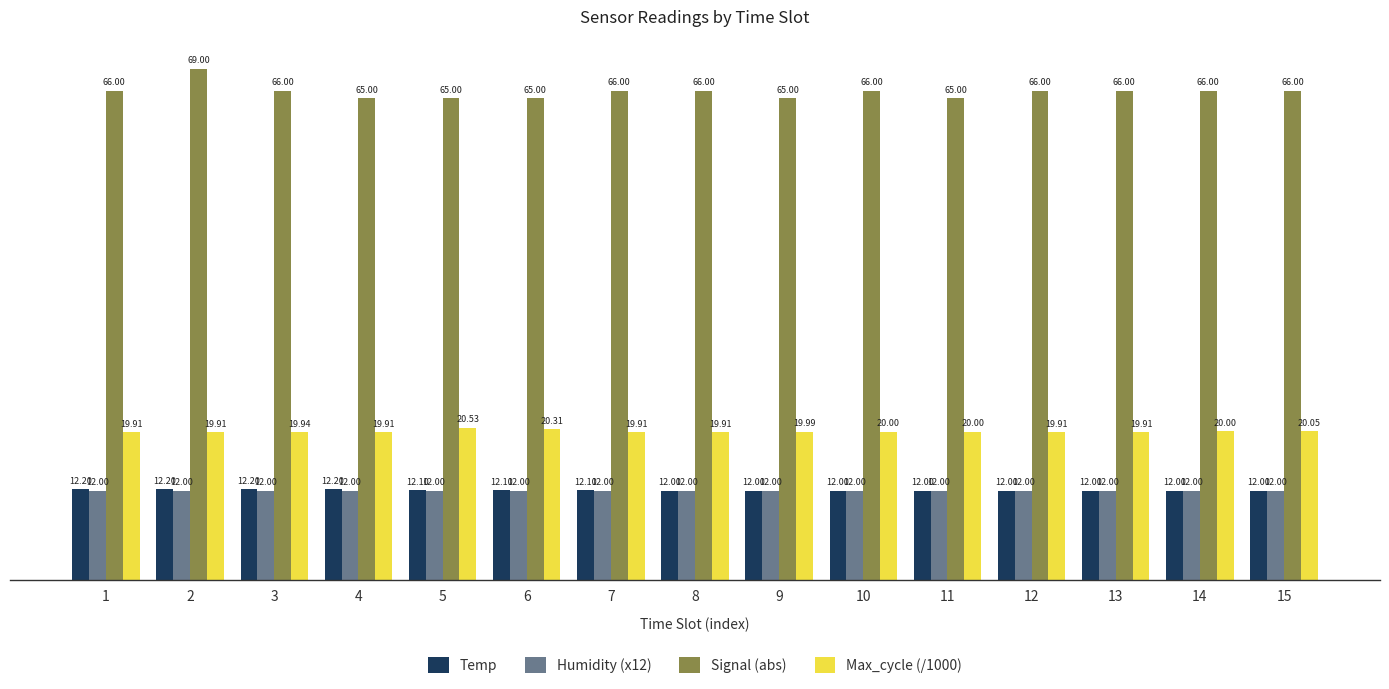

What is the difference between the maximum and second lowest values in the Max_cycle (/1000) series?

0.6